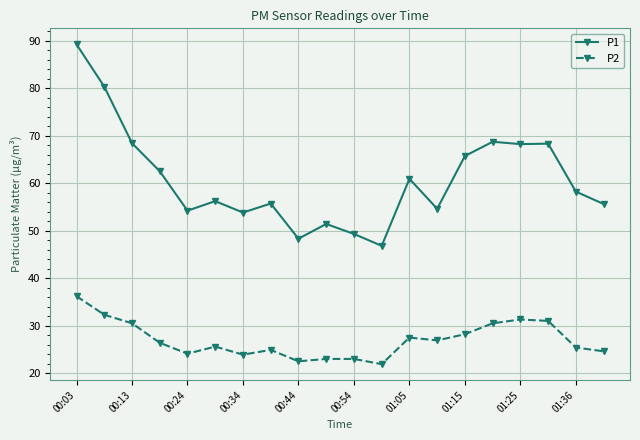

True or false: P1 has more than 0 interior local peaks.

True